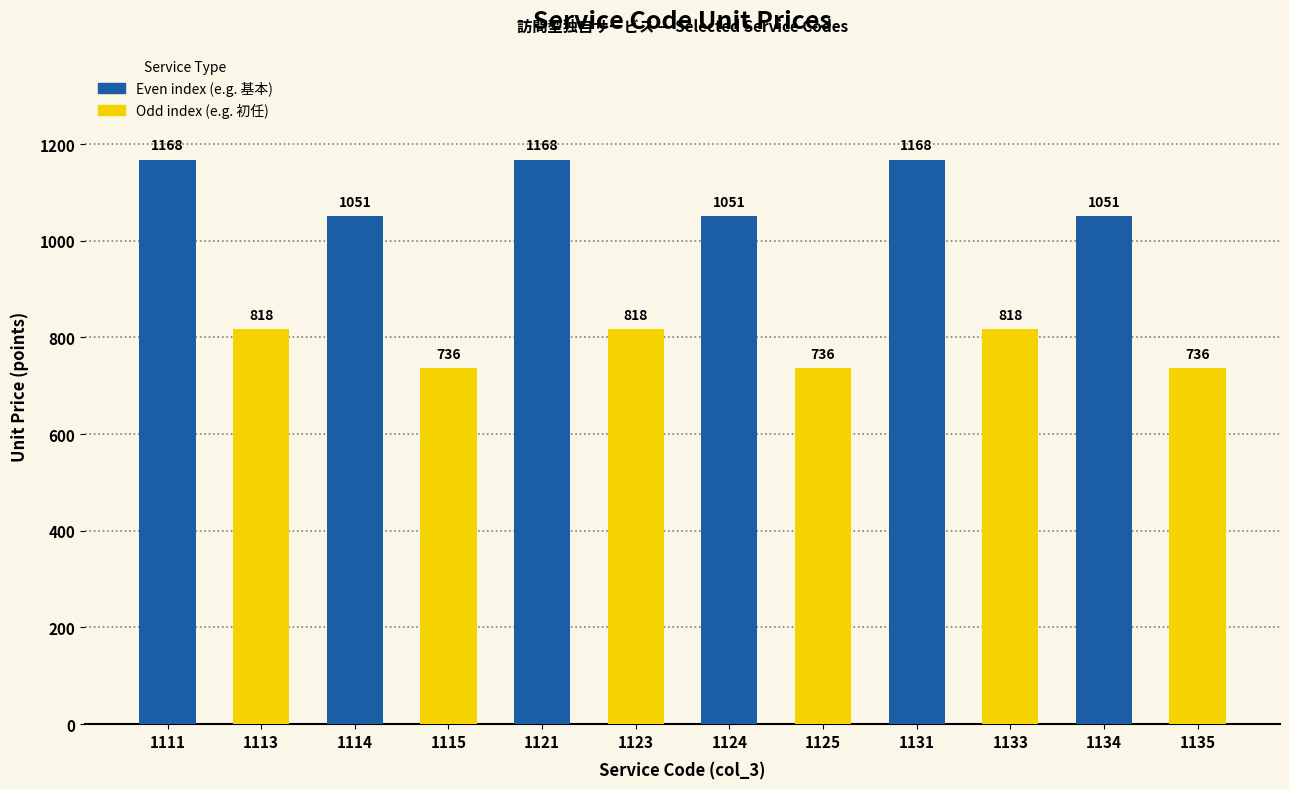

What is the sum of the Even index (e.g. 基本) values at 1134 and 1124?

2102